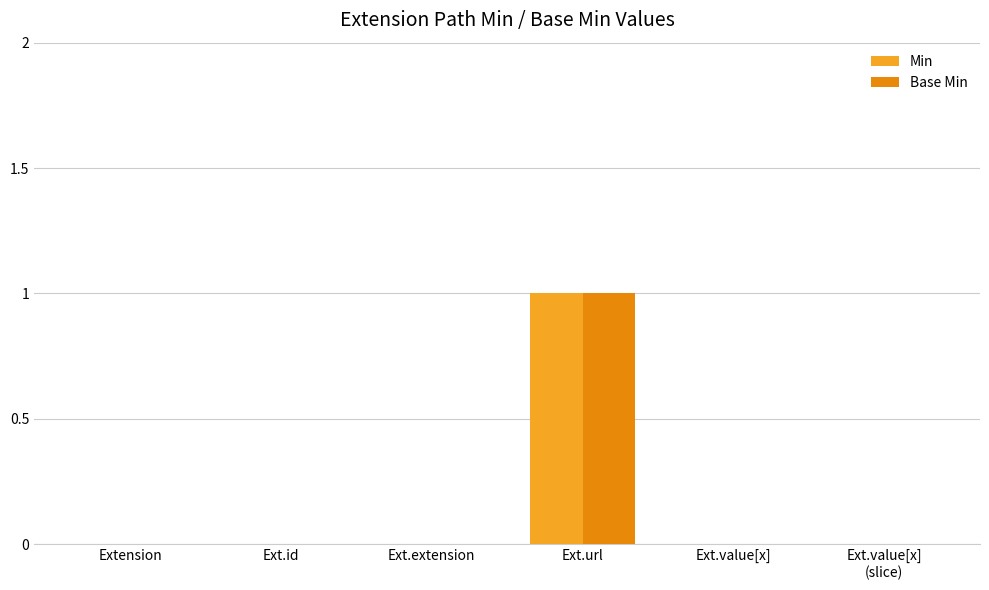

How many groups of bars are there?

6